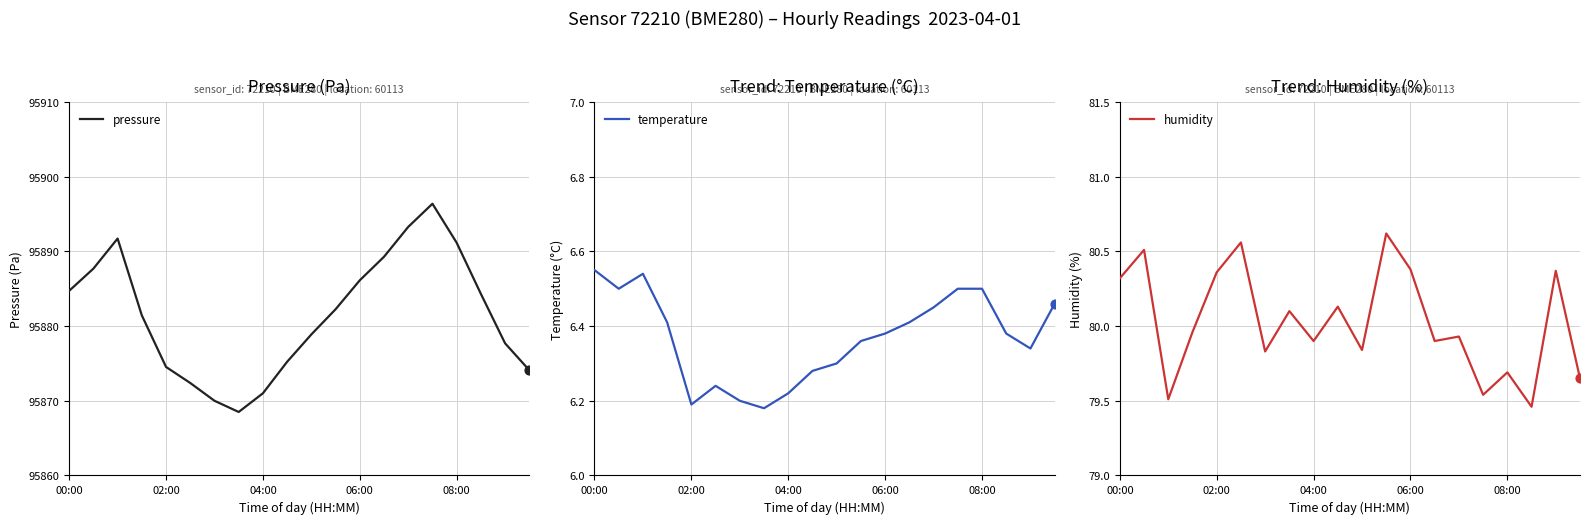

Which series reaches the minimum Y coordinate?

temperature